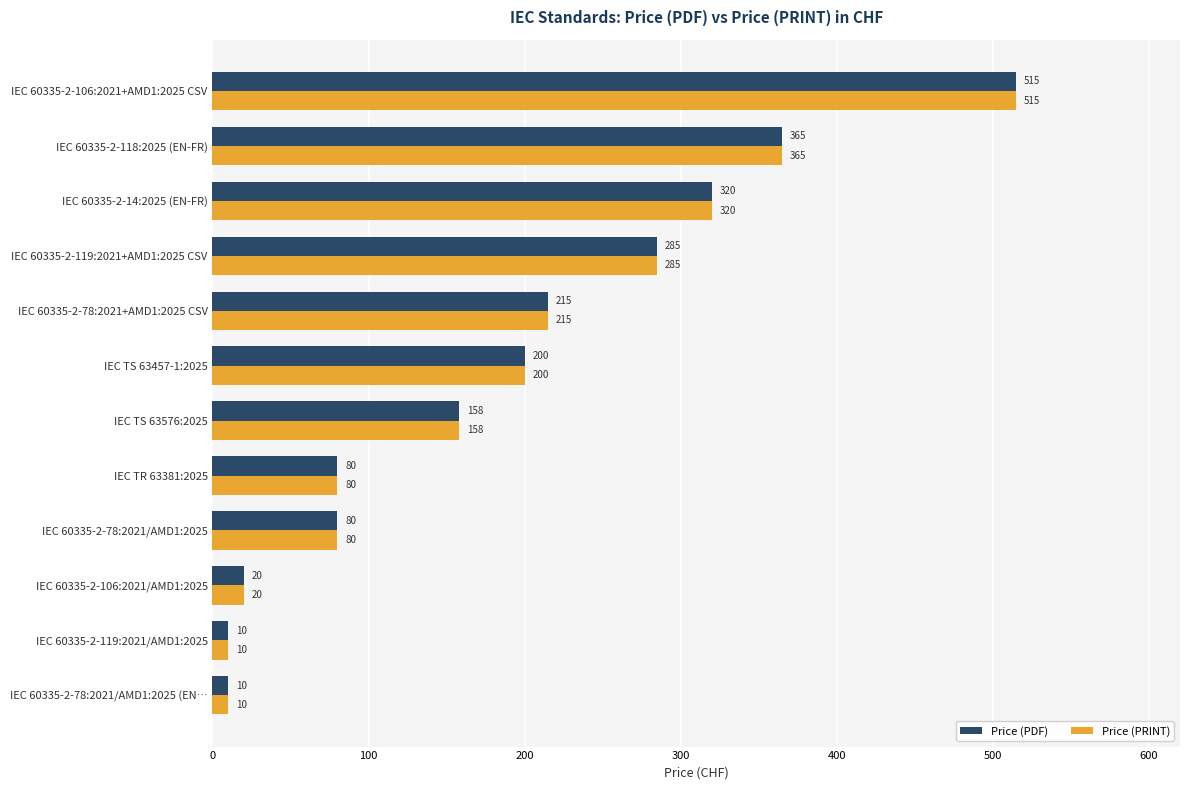

What value does the Price (PDF) series have at IEC 60335-2-118:2025 (EN-FR), to the nearest 100?

400